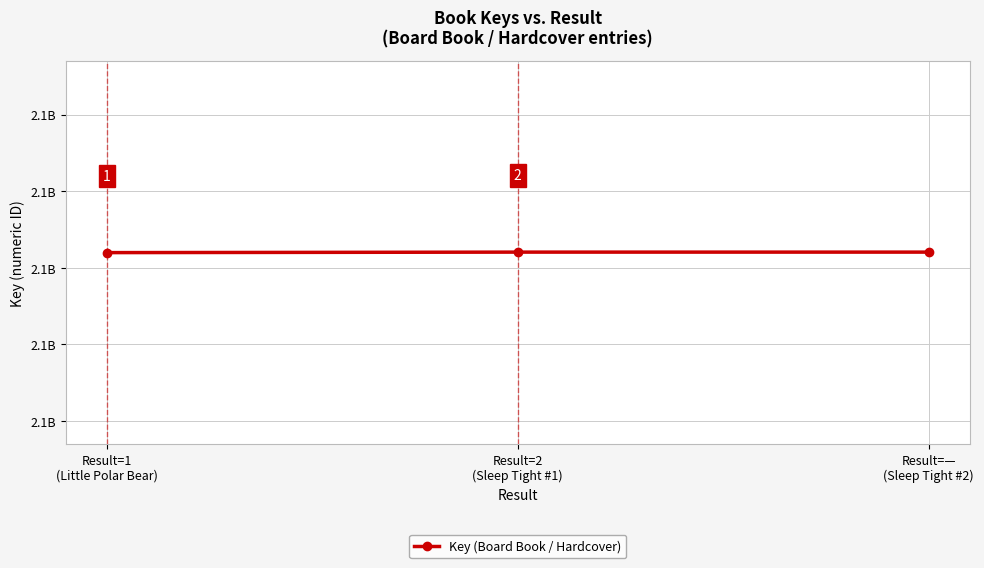

Does the chart have visible grid lines?

Yes